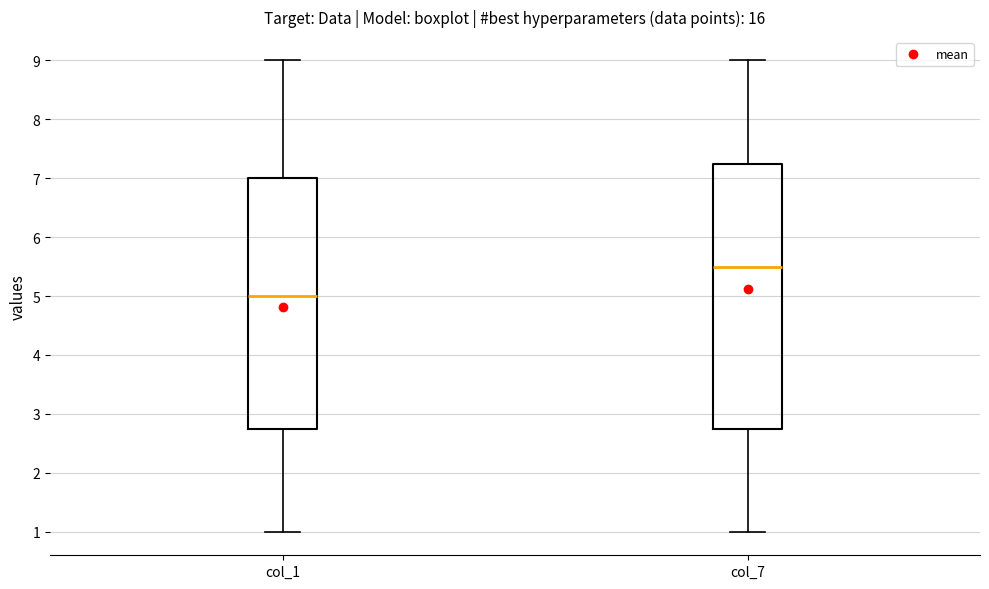

Reading left to right, read every box against the y-axis: the position of its median line, the range the box covers, and the ends of its whiskers. The values are not printed on the chart, so give them approximately, as read against the axis.

col_1: median 5.0, box 2.8 to 7.0, whiskers 1.0 to 9.0
col_7: median 5.5, box 2.8 to 7.3, whiskers 1.0 to 9.0